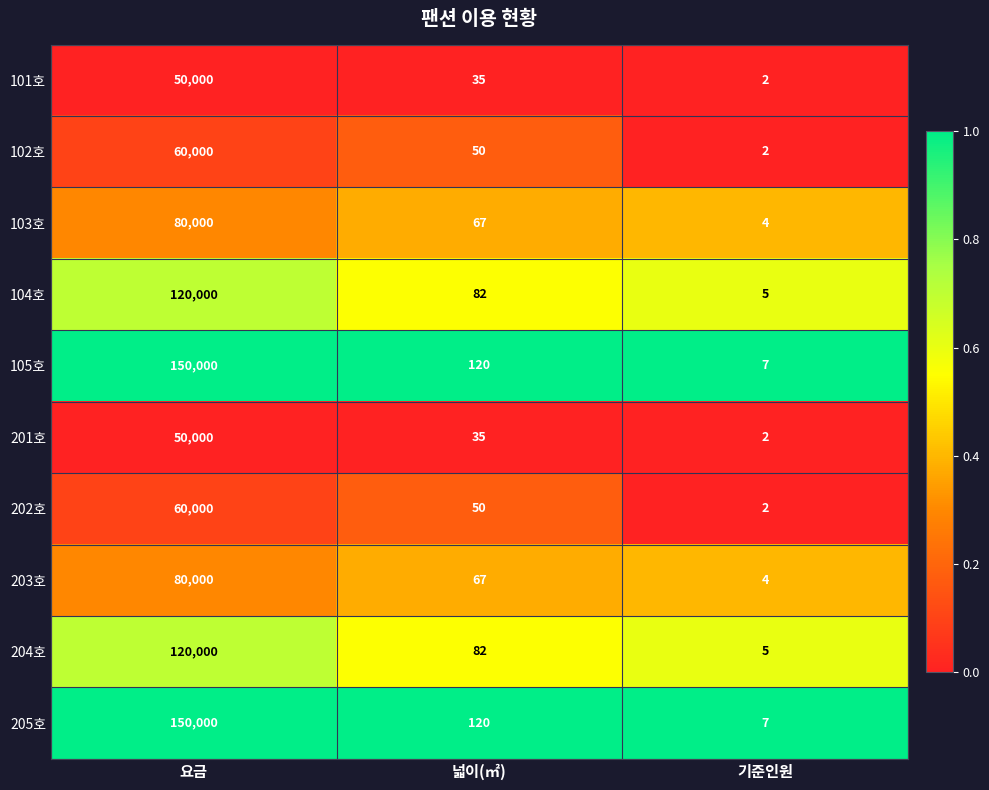

What is the spread (max minus min) of values at 요금?

100000